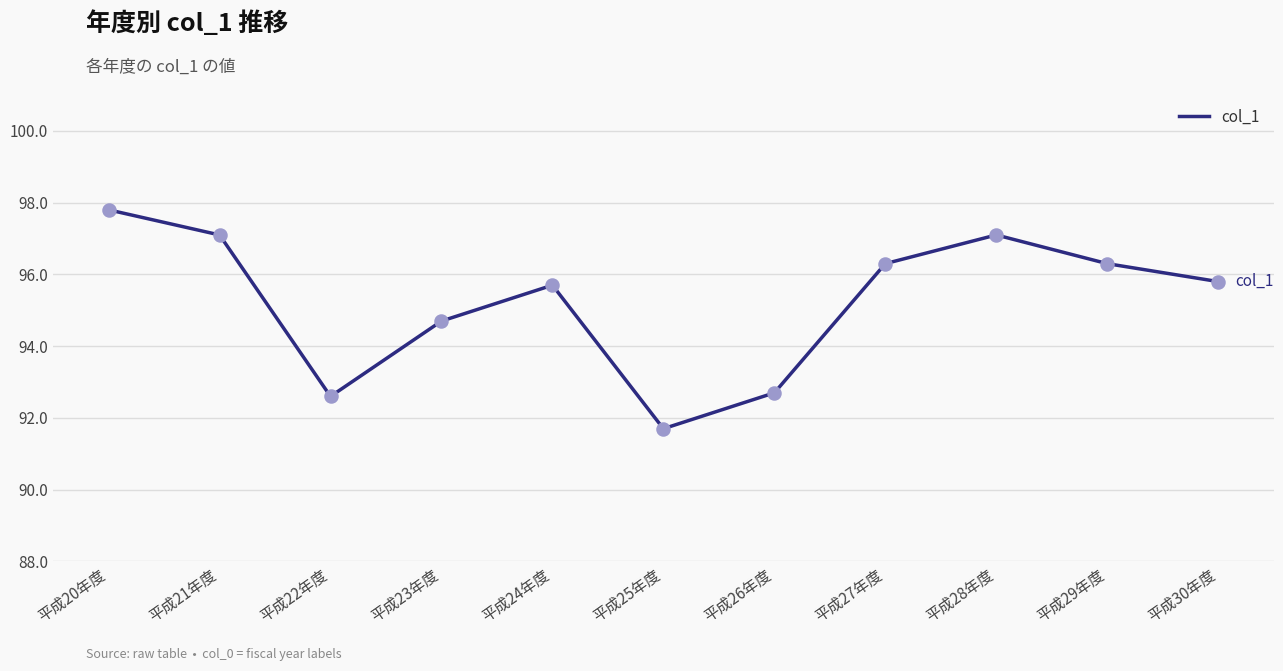

What is the change in value from 平成23年度 to 平成28年度?

+2.4